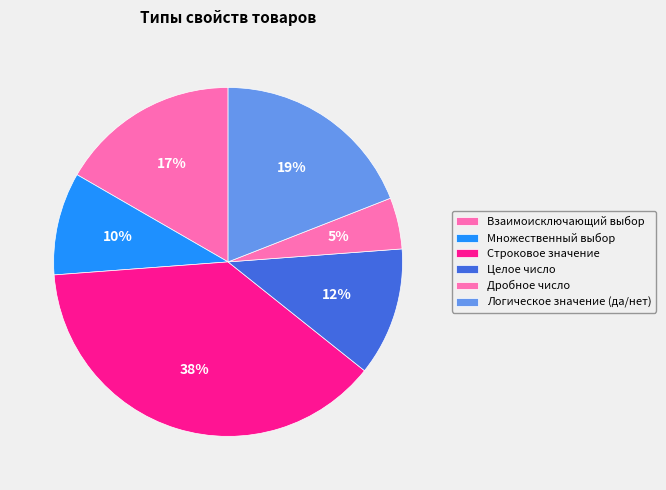

To the nearest percent, what is the difference between the largest and smallest slice percentages?

33%